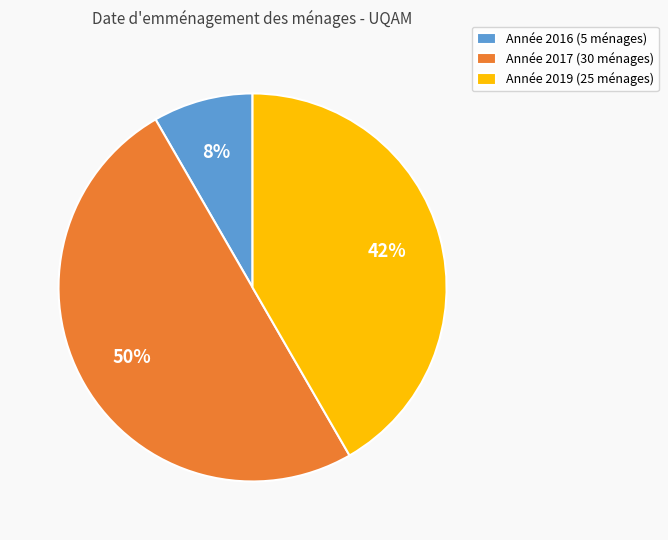

Count the number of slices in the pie.

3